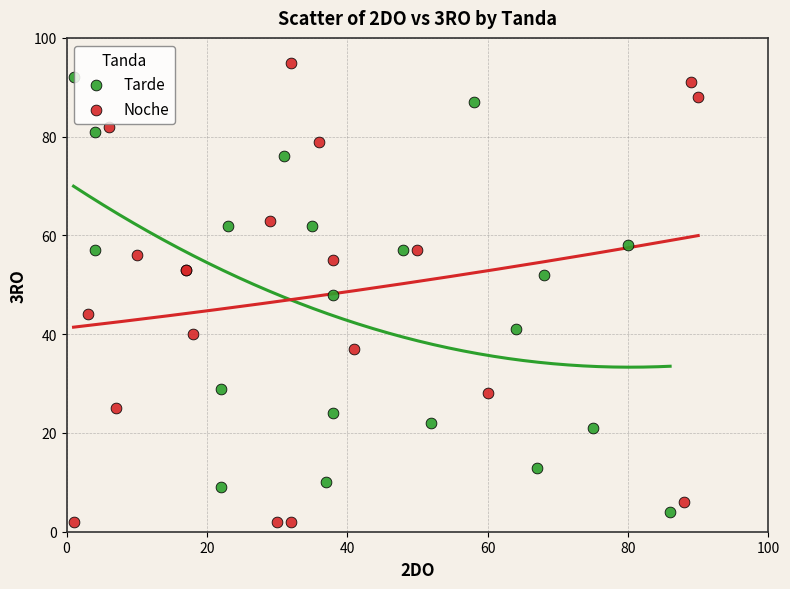

Which series has the largest Y range (max minus min)?

Noche